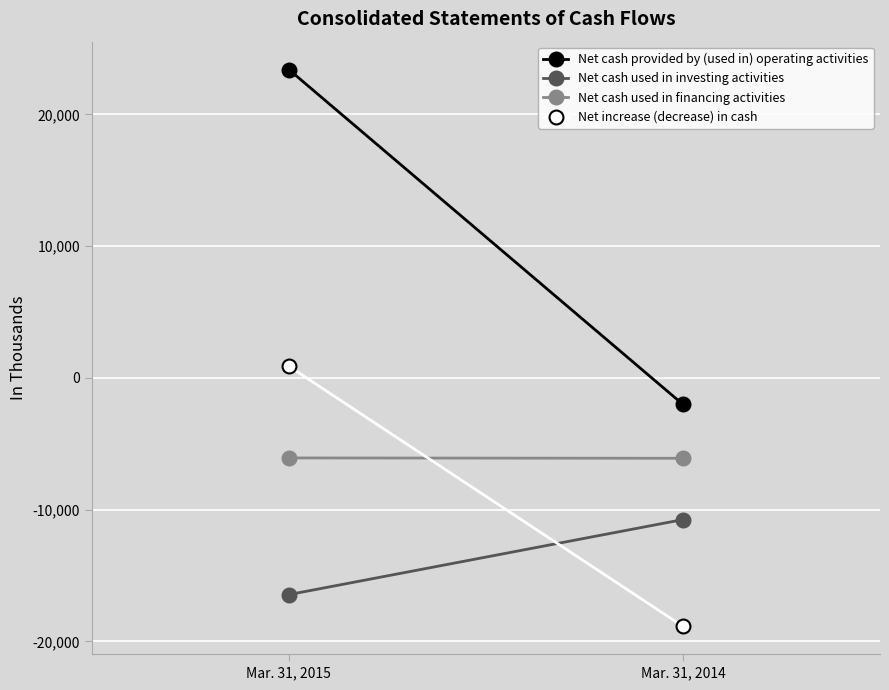

What is the sum of the Net increase (decrease) in cash values at Mar. 31, 2014 and Mar. 31, 2015?

-17957